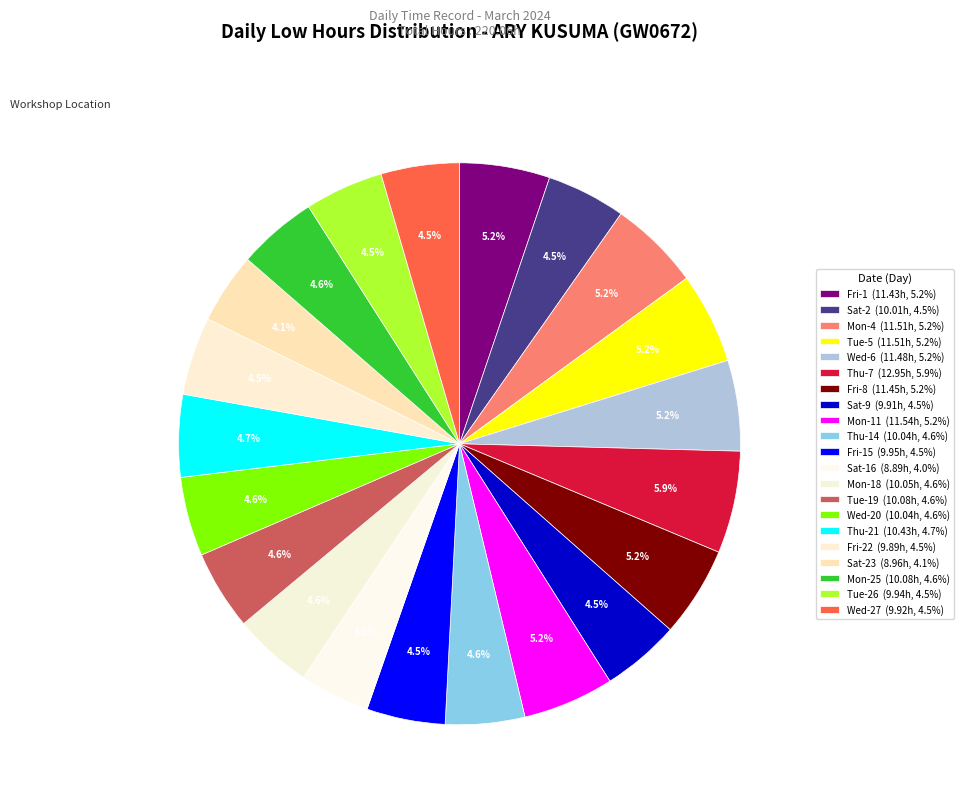

How many slices are in this pie chart?

21